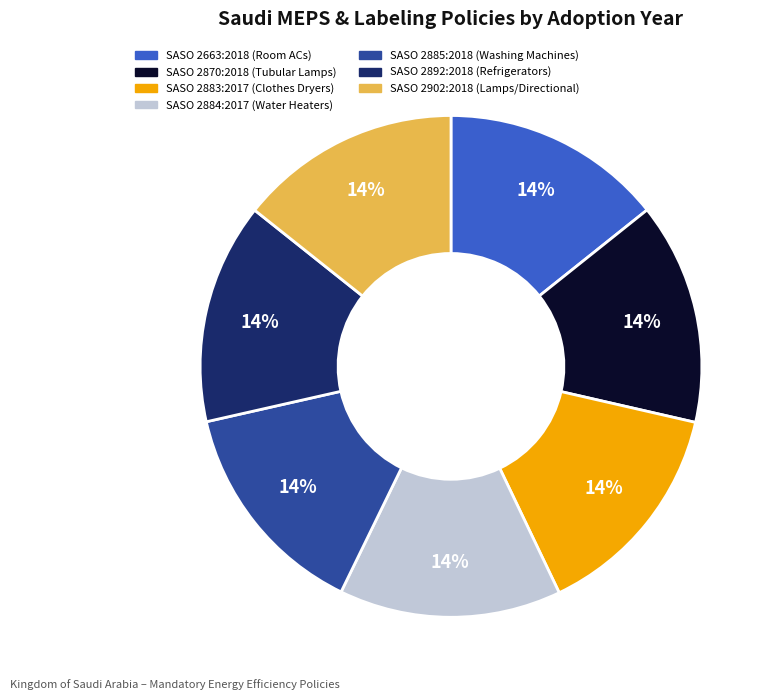

Does any single category account for the majority?

No